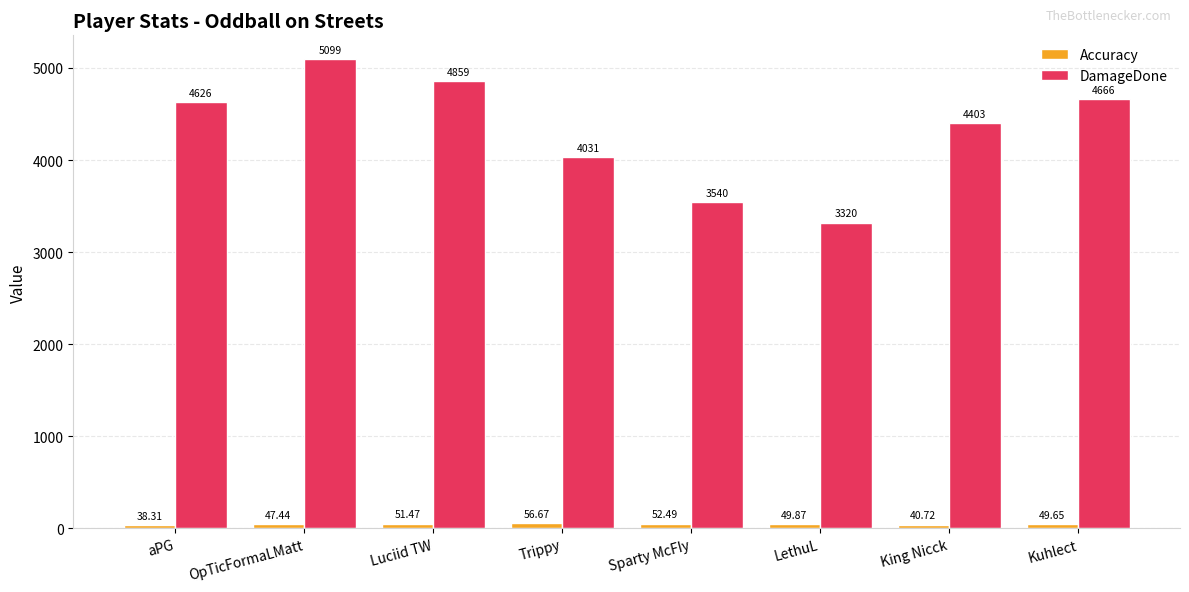

At which label does DamageDone reach its peak?

OpTicFormaLMatt